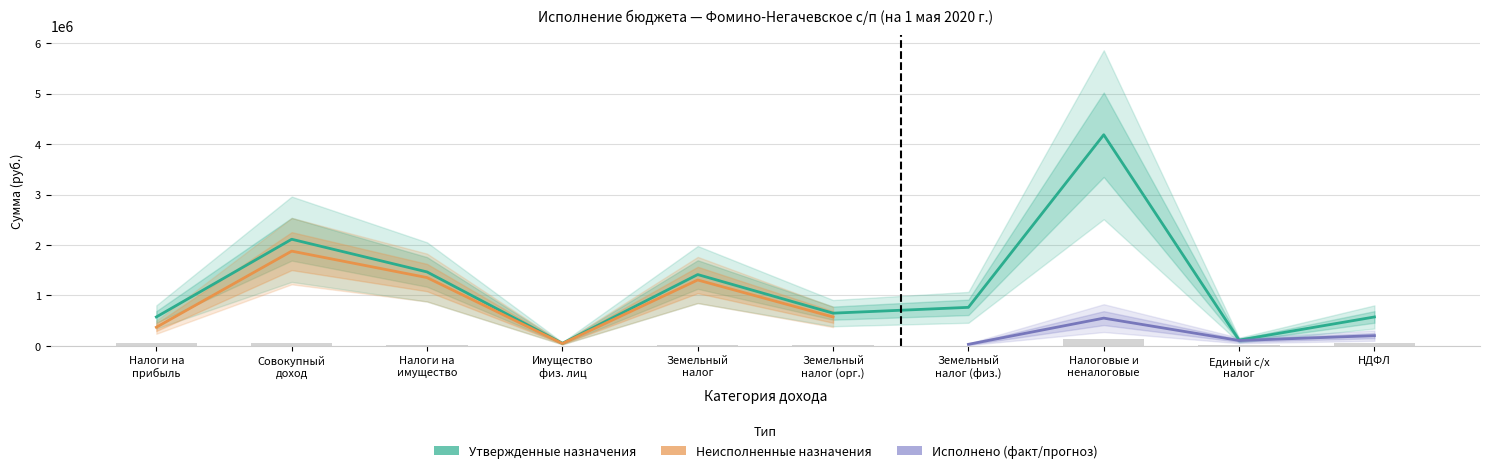

How many groups of bars are there?

10